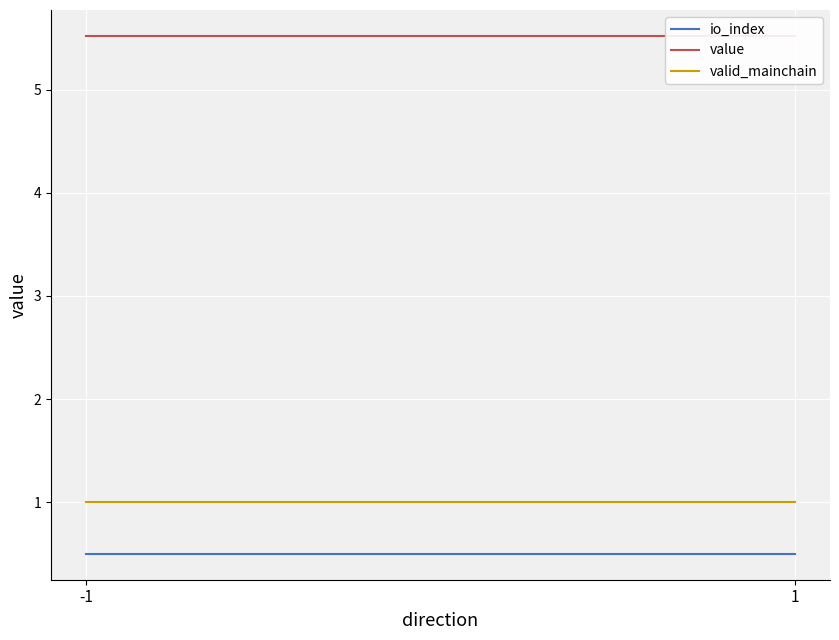

What are all the series names shown in the legend?

io_index, value, valid_mainchain